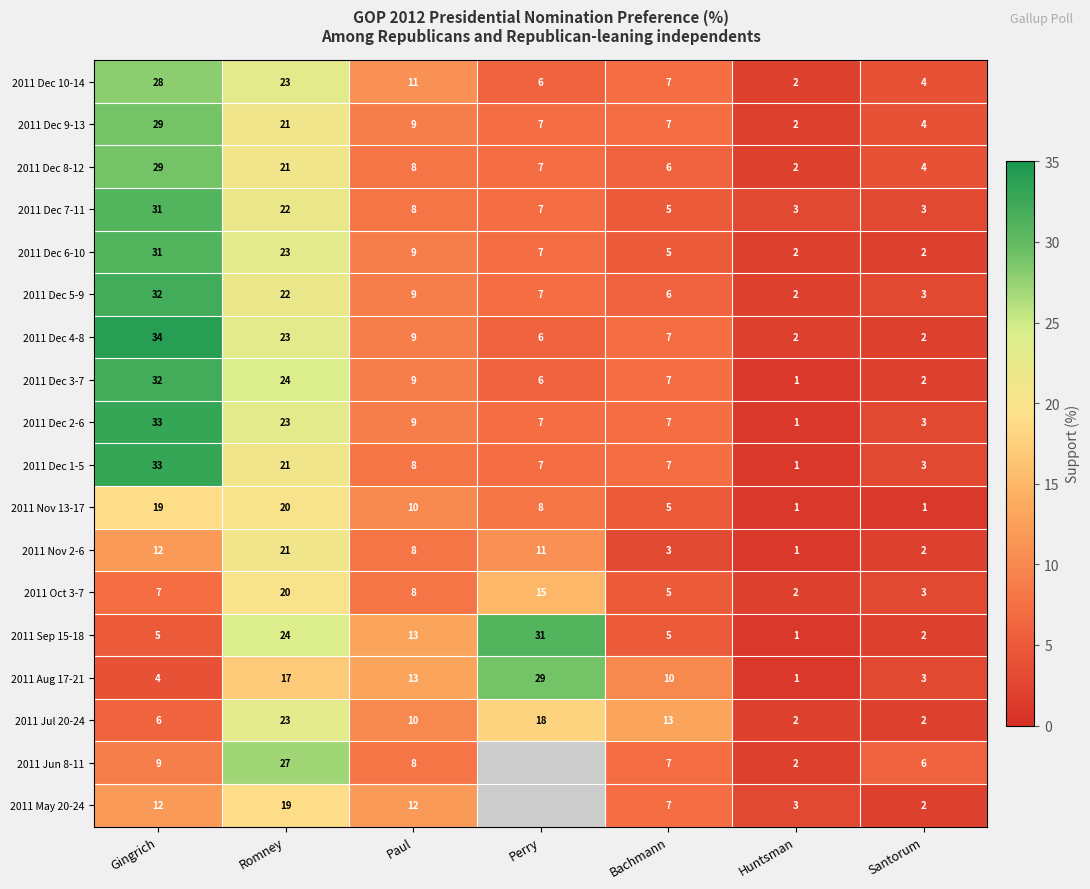

Which category has the highest value in the 2011 Dec 8-12 series?

Gingrich